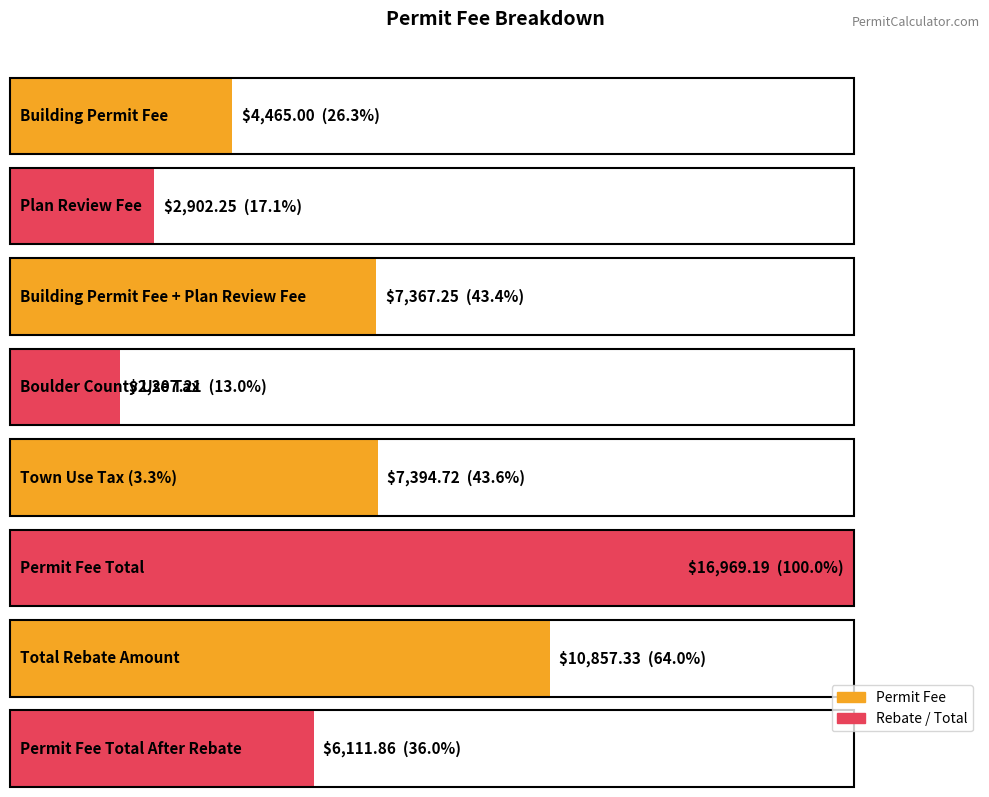

Reading left to right, transcribe all the data shown in this chart.

4465.0	2902.2	7367.2	2207.2	7394.7	16969.2	10857.3	6111.9